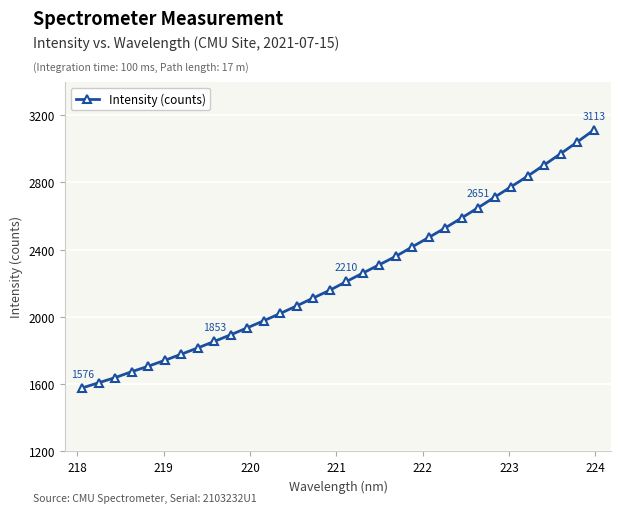

How many lines are shown in the chart?

1